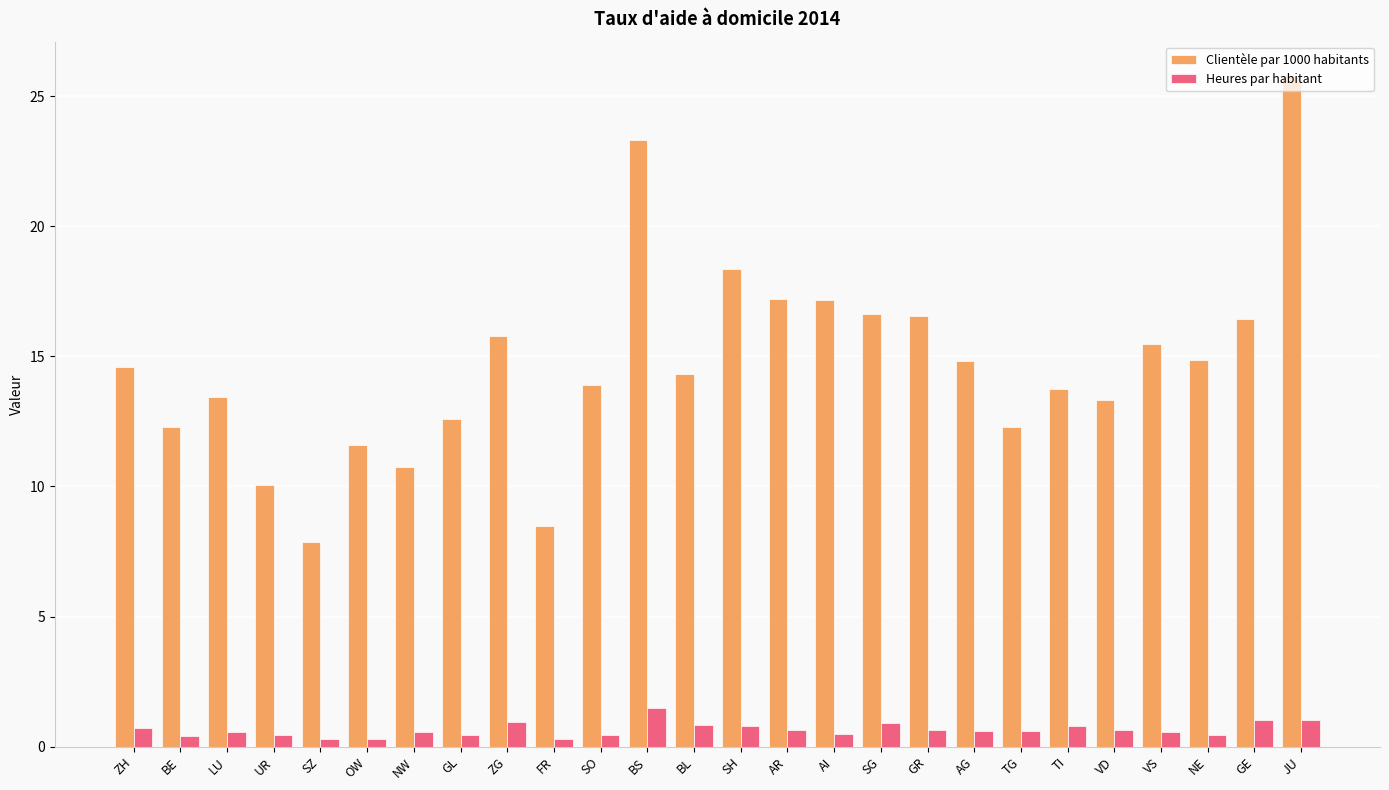

At which category is the sum across all series the highest?

JU